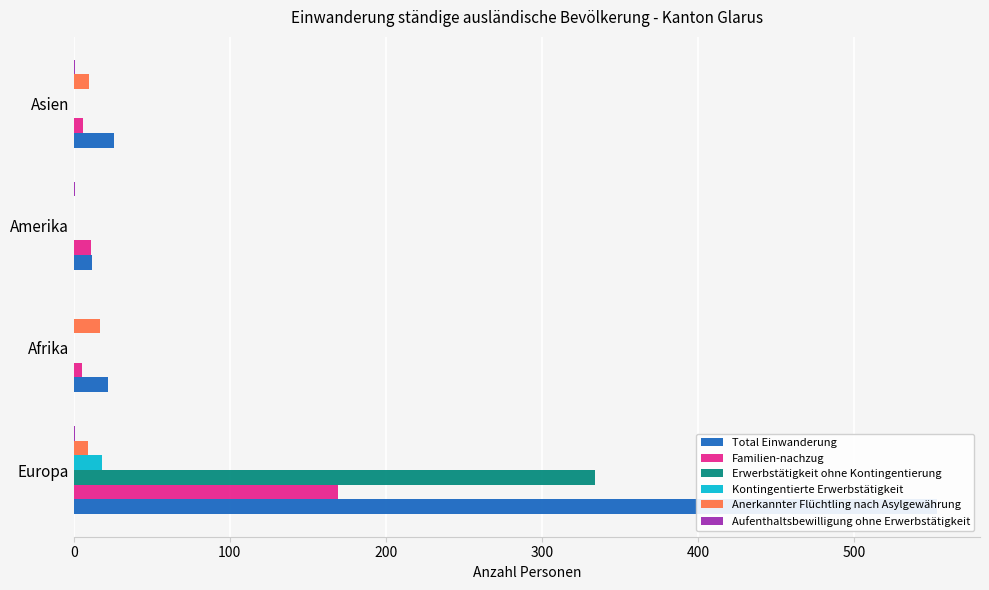

What is the total value across all series at Amerika?

24